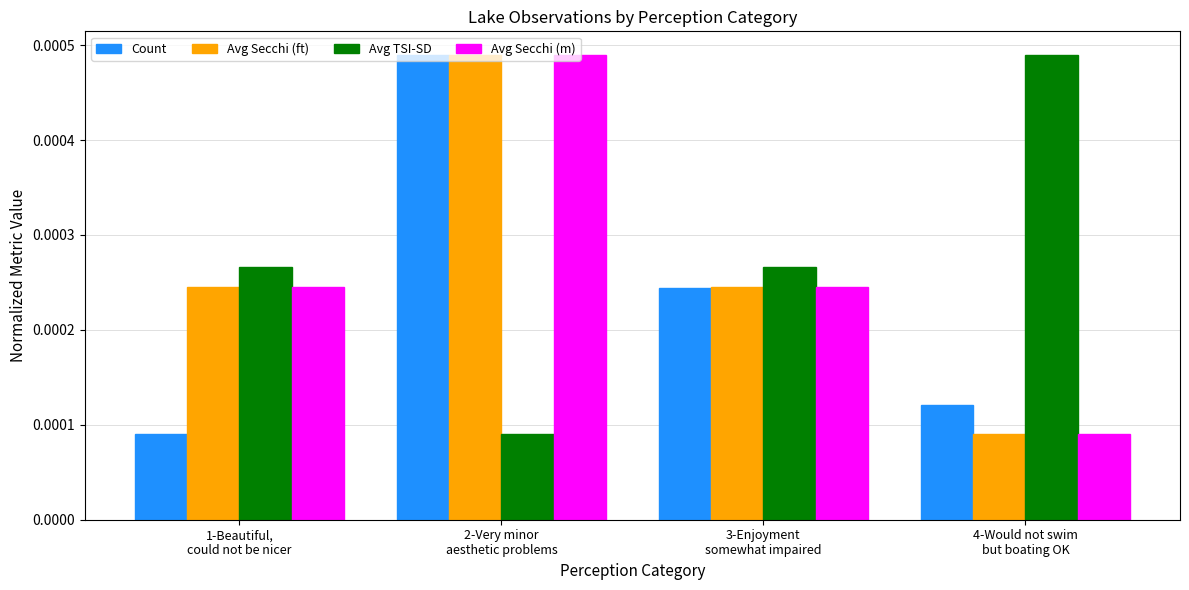

How many Avg Secchi (ft) values are between 0 and 1?

4